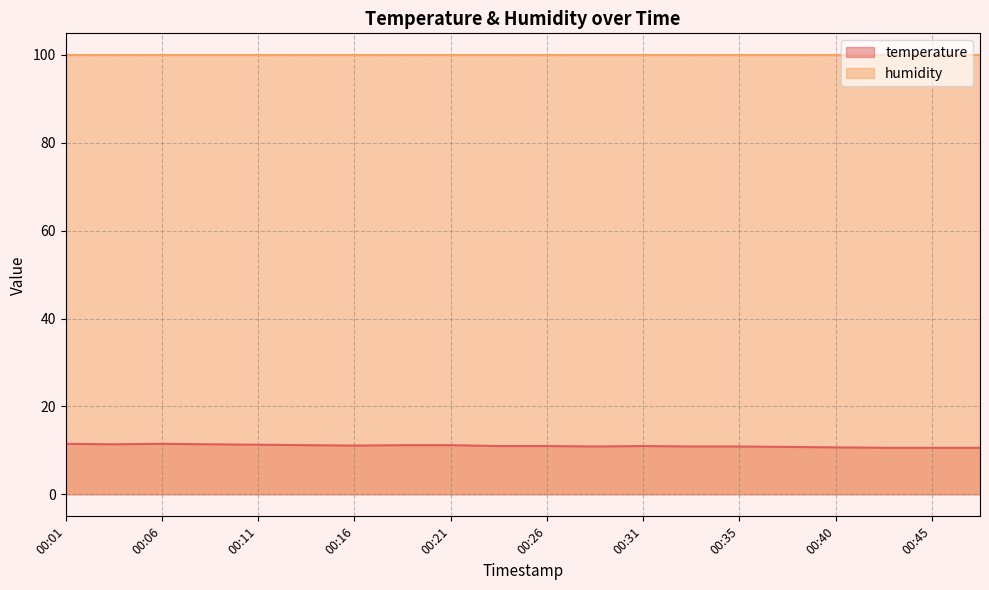

The chart shows a value of 10.6 at 00:45. True or false?

True